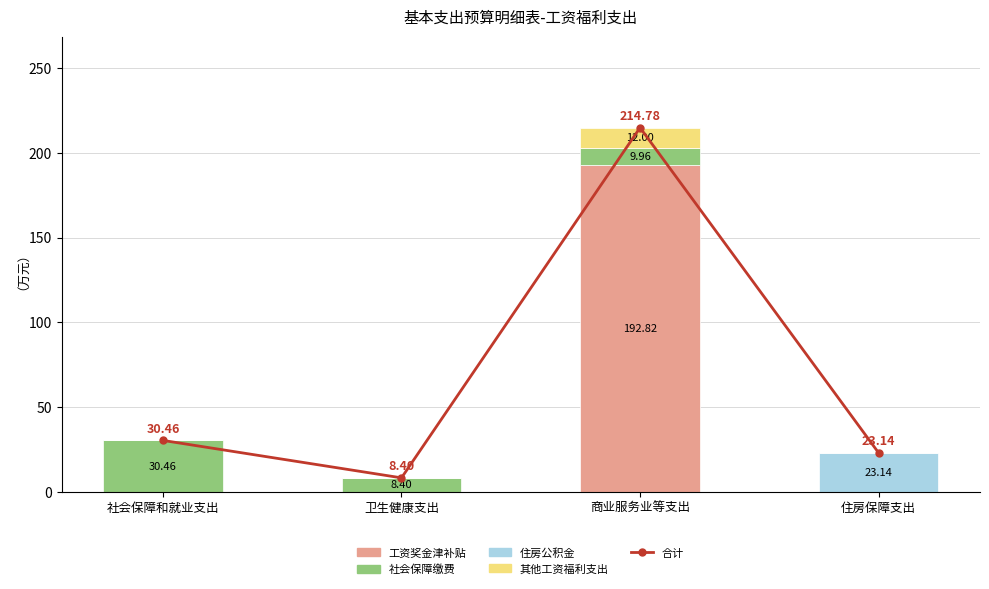

What position from the left is 商业服务业等支出?

3